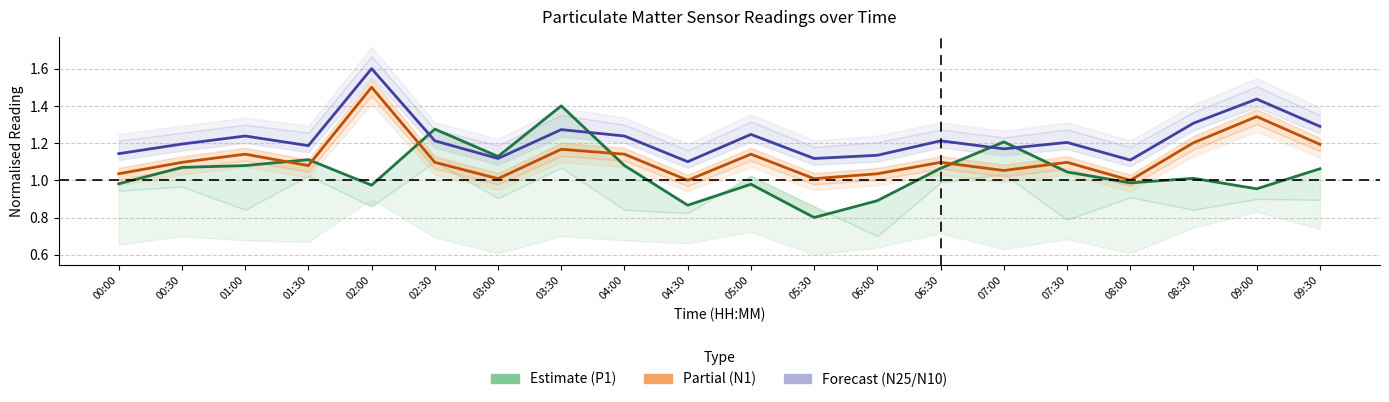

What is the value of the N25 (Forecast) point at the 19th from the left?

1.4